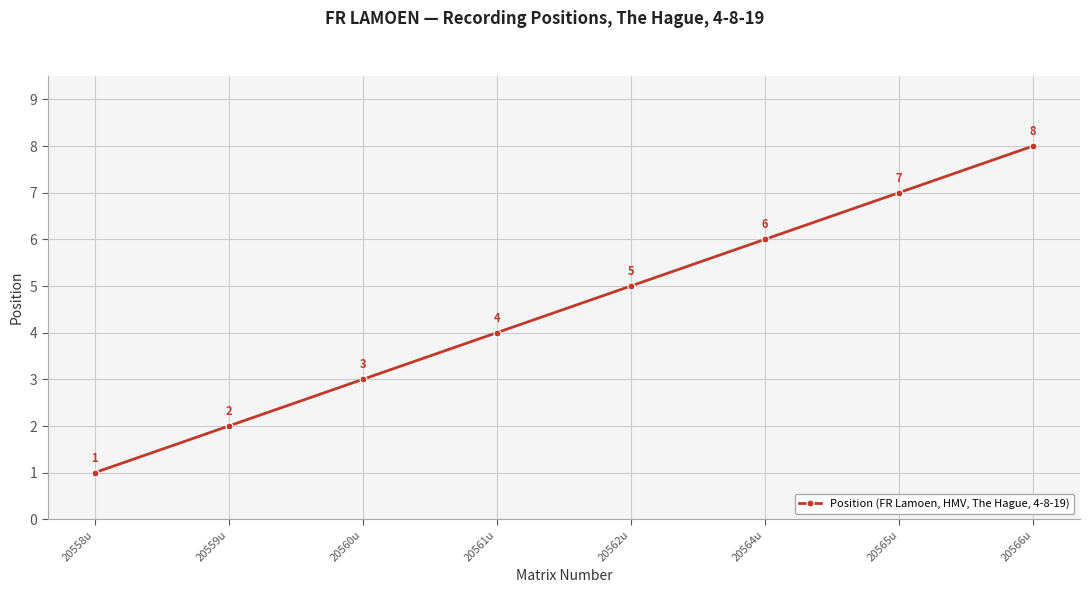

Which label corresponds to the smallest value in the chart?

20558u